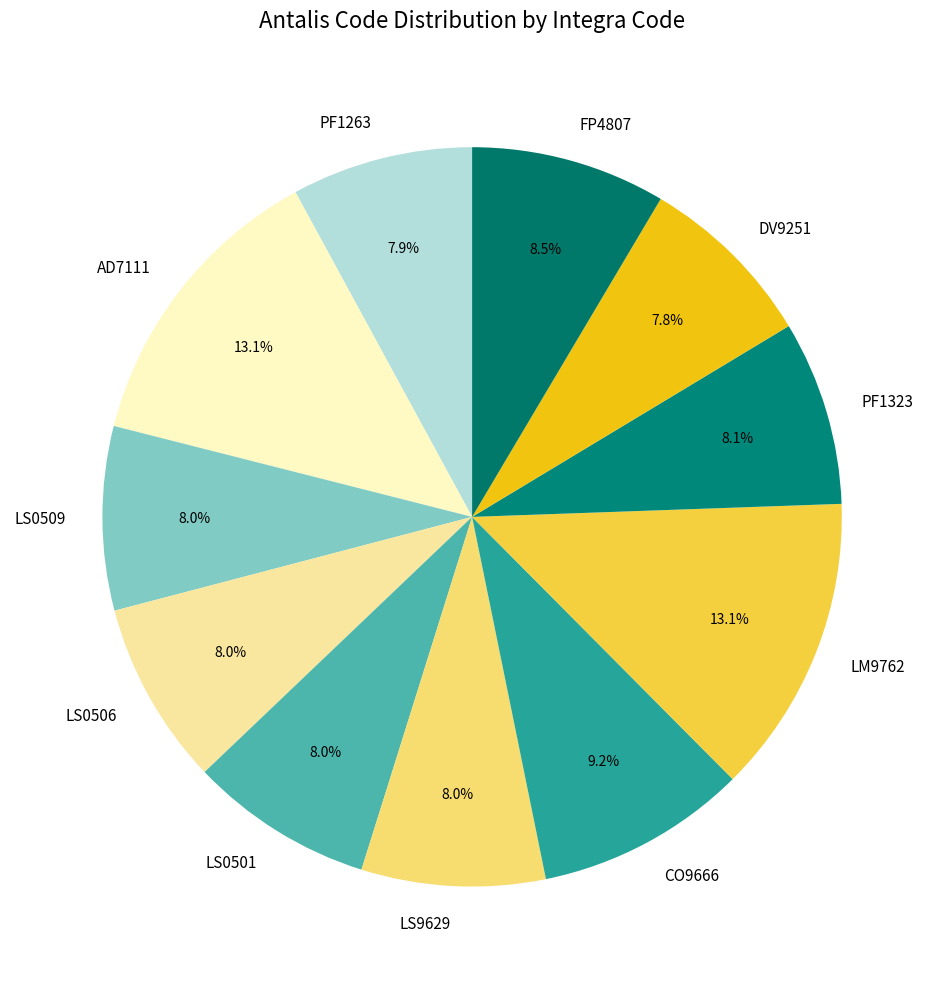

To the nearest percent, what is the difference between the largest and smallest slice percentages?

5%